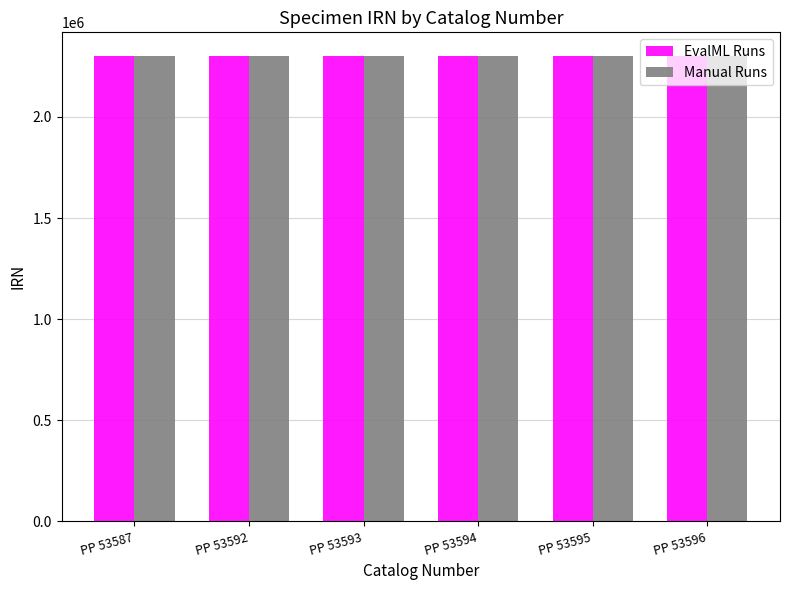

What is the total value across all series at PP 53596?

4607104